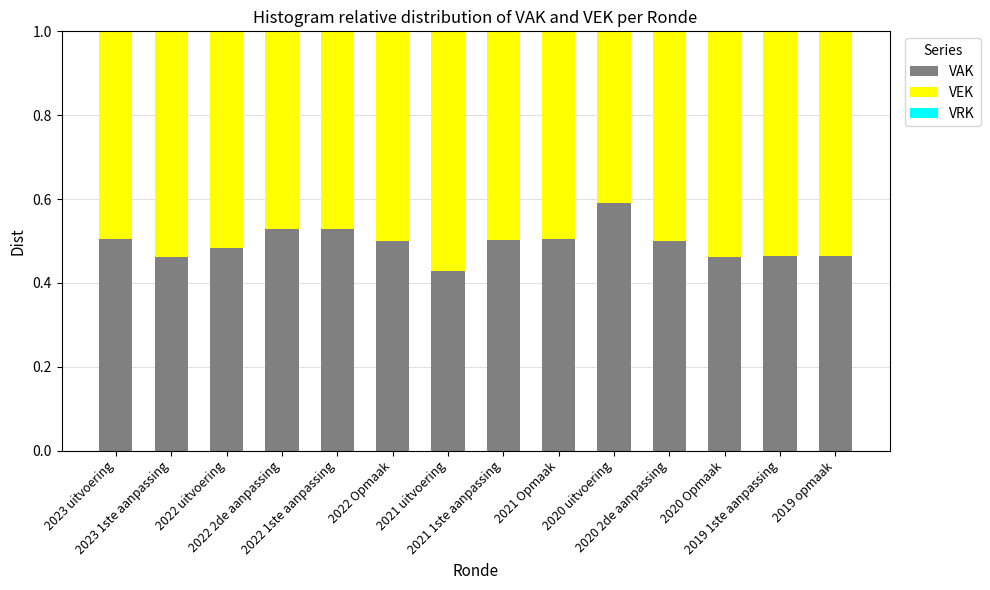

The value of VAK at 2021 Opmaak is 0.8. True or false?

False